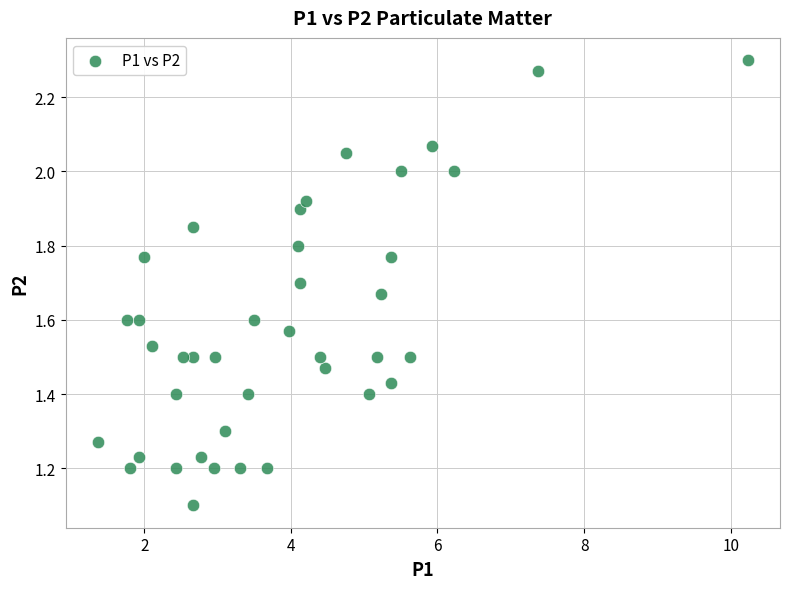

What Y value in the scatter plot is closest to 1?

1.1